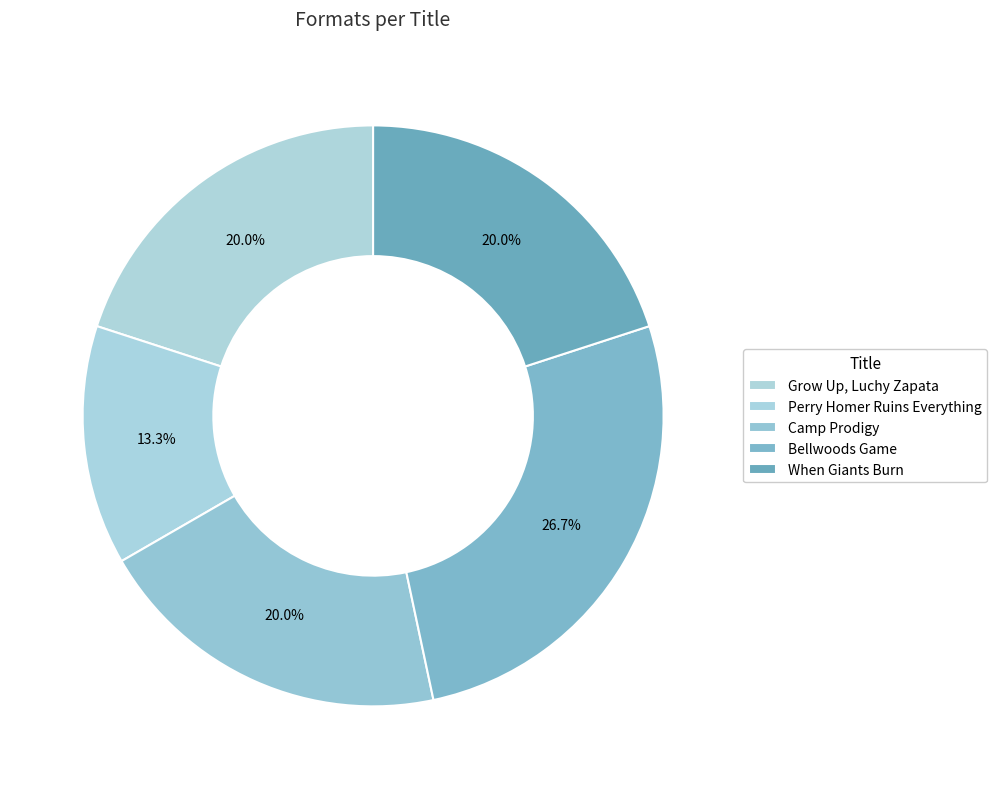

Combined, do Bellwoods Game and Camp Prodigy account for over 50%?

No